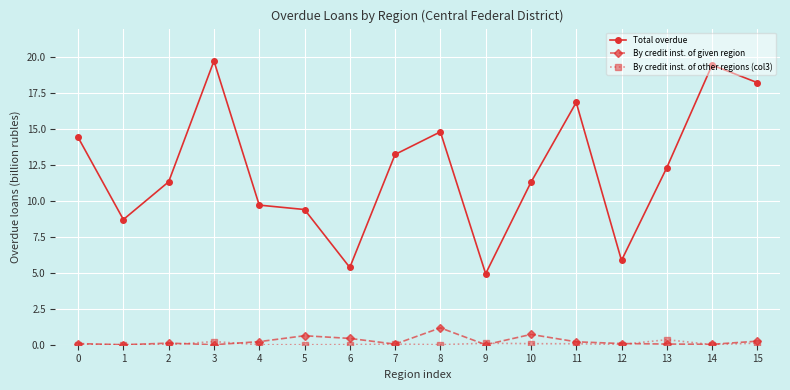

How many lines are shown in the chart?

3